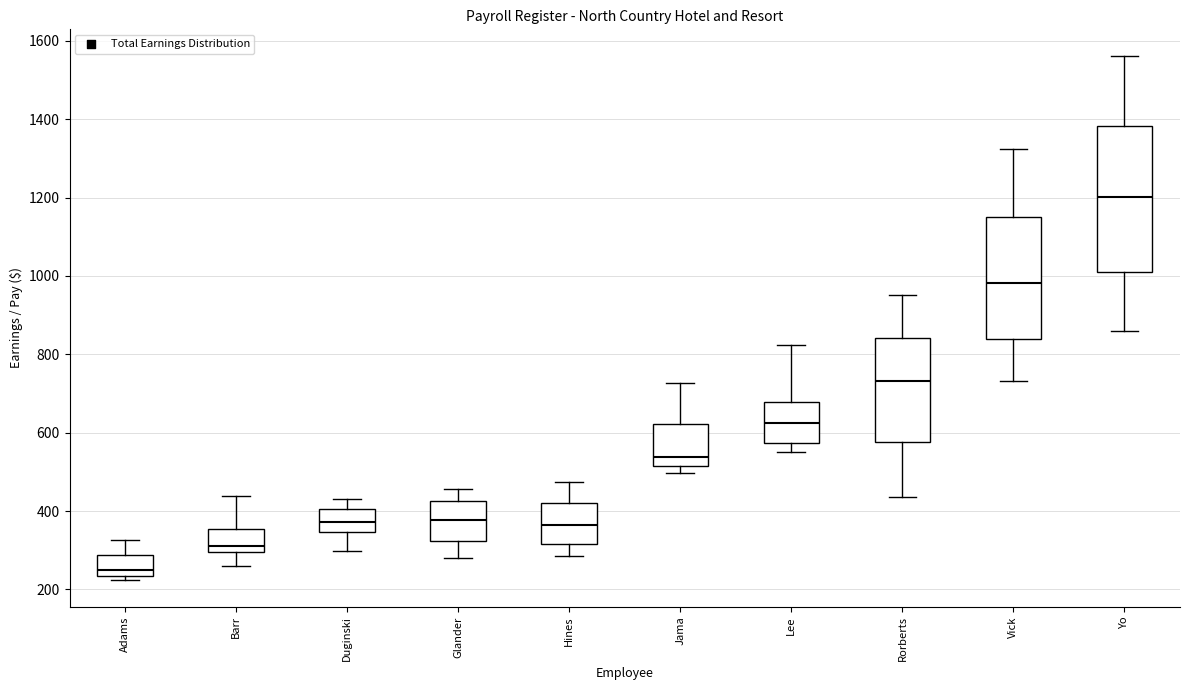

Reading left to right, read every box against the y-axis: the position of its median line, the range the box covers, and the ends of its whiskers. The values are not printed on the chart, so give them approximately, as read against the axis.

Adams: median 260, box 240 to 280, whiskers 220 to 320
Barr: median 320, box 300 to 360, whiskers 260 to 440
Duginski: median 380, box 340 to 400, whiskers 300 to 440
Glander: median 380, box 320 to 420, whiskers 280 to 460
Hines: median 360, box 320 to 420, whiskers 280 to 480
Jama: median 540, box 520 to 620, whiskers 500 to 720
Lee: median 620, box 580 to 680, whiskers 560 to 820
Rorberts: median 740, box 580 to 840, whiskers 440 to 960
Vick: median 980, box 840 to 1140, whiskers 740 to 1320
Yo: median 1200, box 1020 to 1380, whiskers 860 to 1560